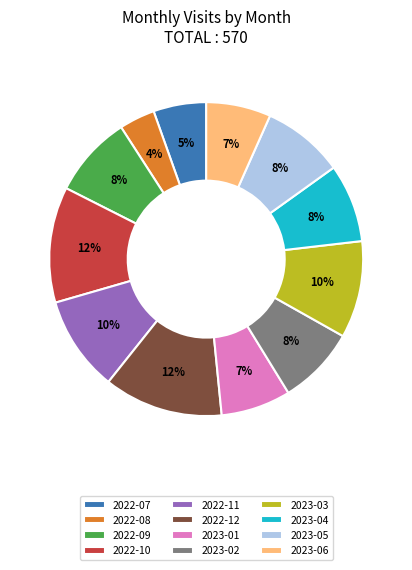

Combined, do 2023-03 and 2022-12 account for over 50%?

No